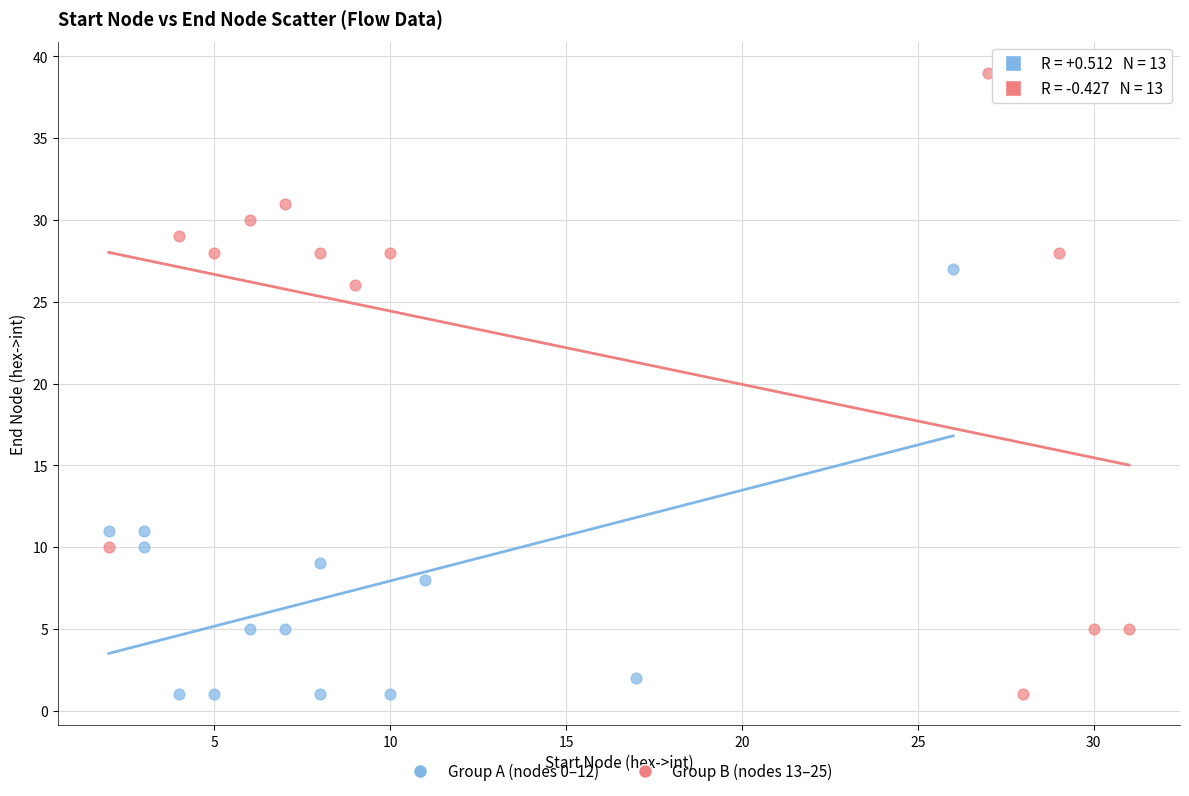

Which series has the widest spread of Y values?

Group B (nodes 13–25)